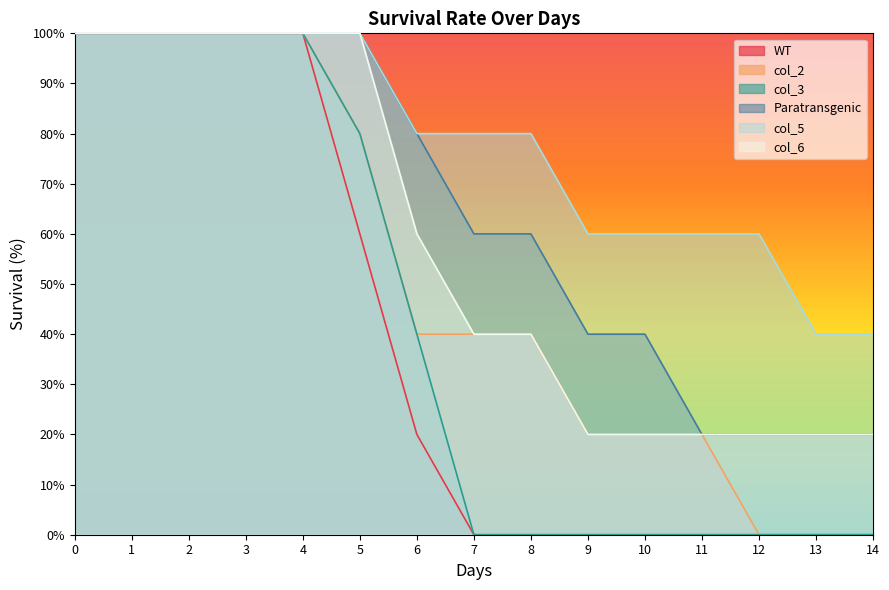

Is it true that col_2 equals 138 at 0?

False